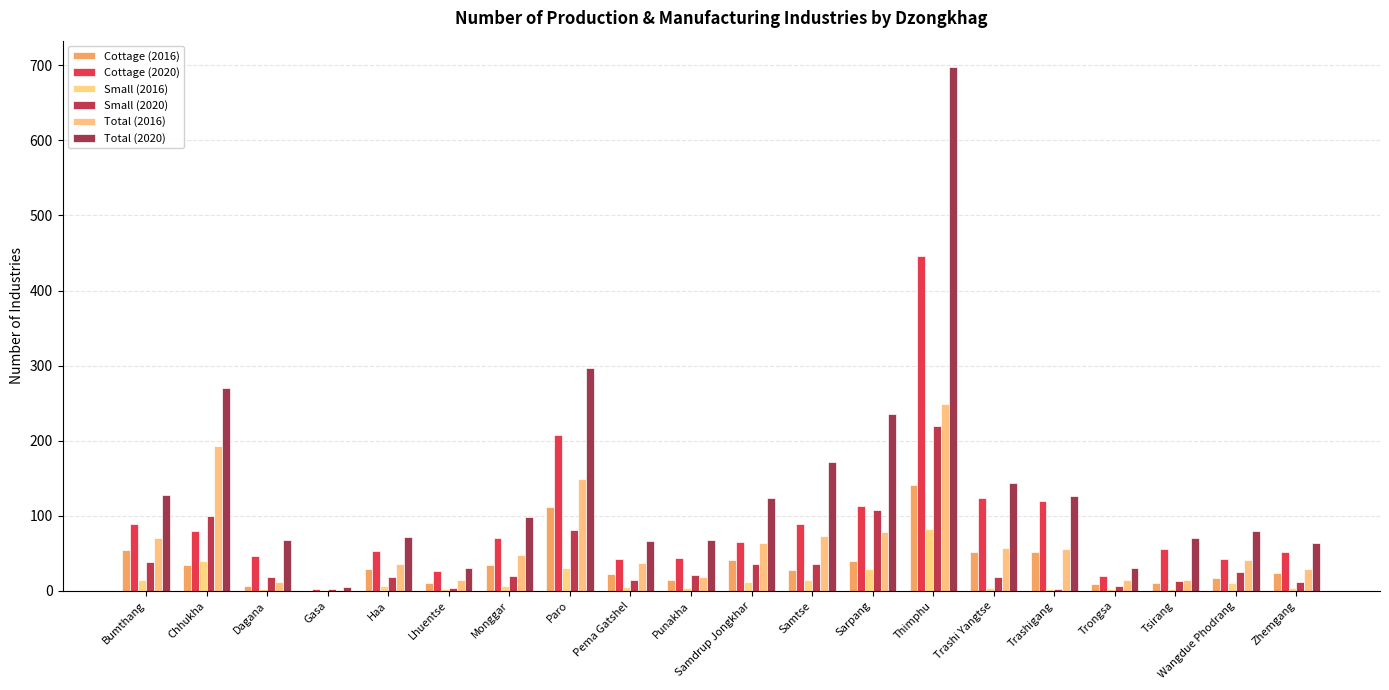

What is the value of the Total (2016) bar at the 8th from the left?

149